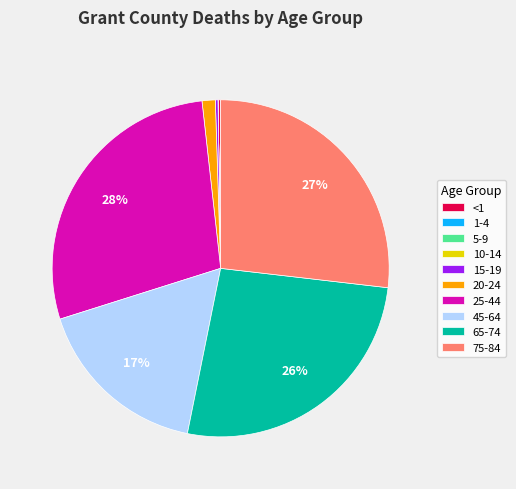

Which slice is the largest?

25-44